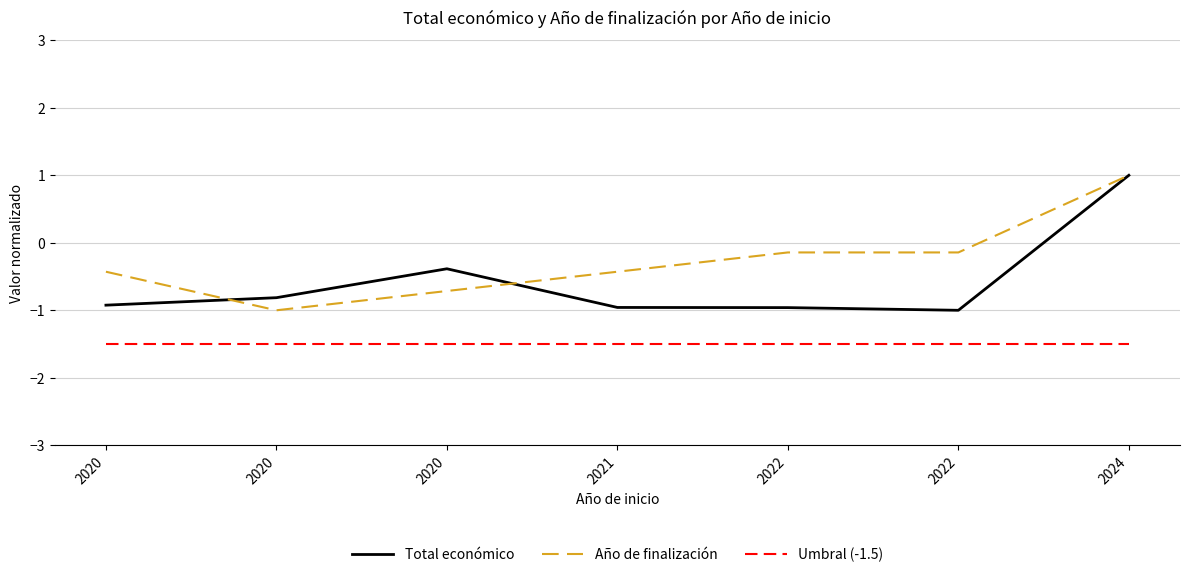

What are all the series names shown in the legend?

Total económico, Año de finalización, Umbral (-1.5)